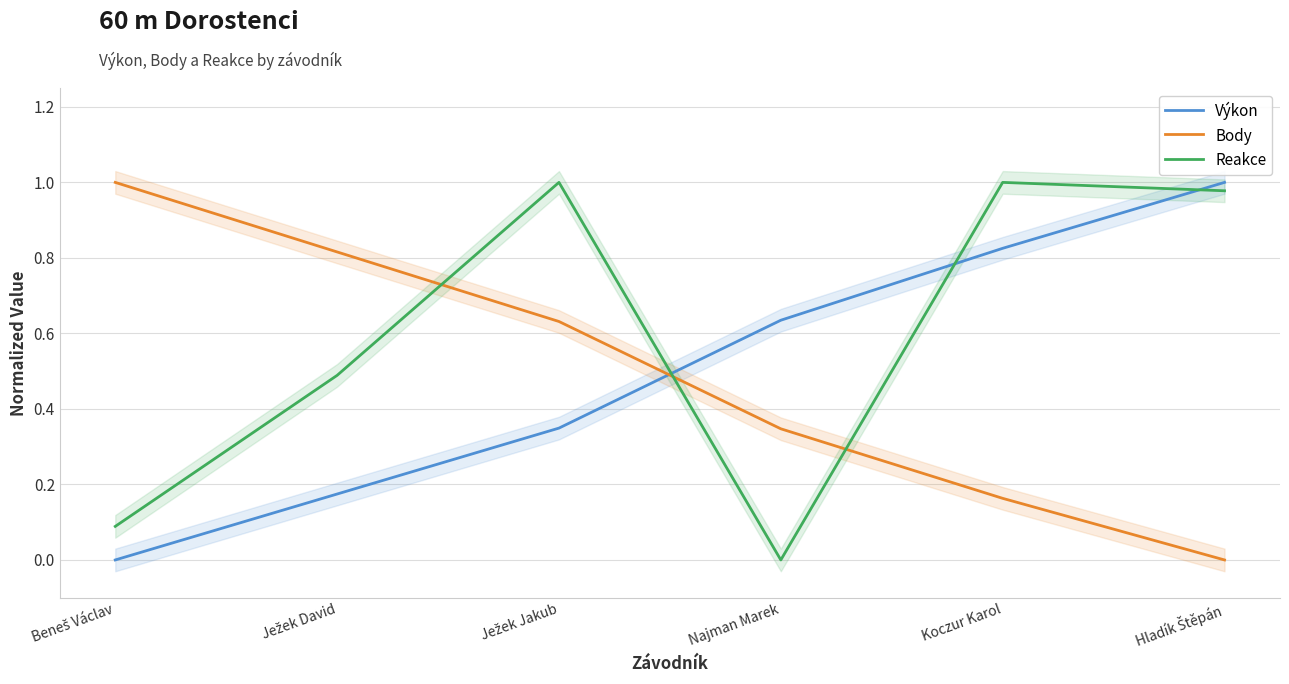

What is the difference between the maximum and minimum values in the Reakce series?

1.0